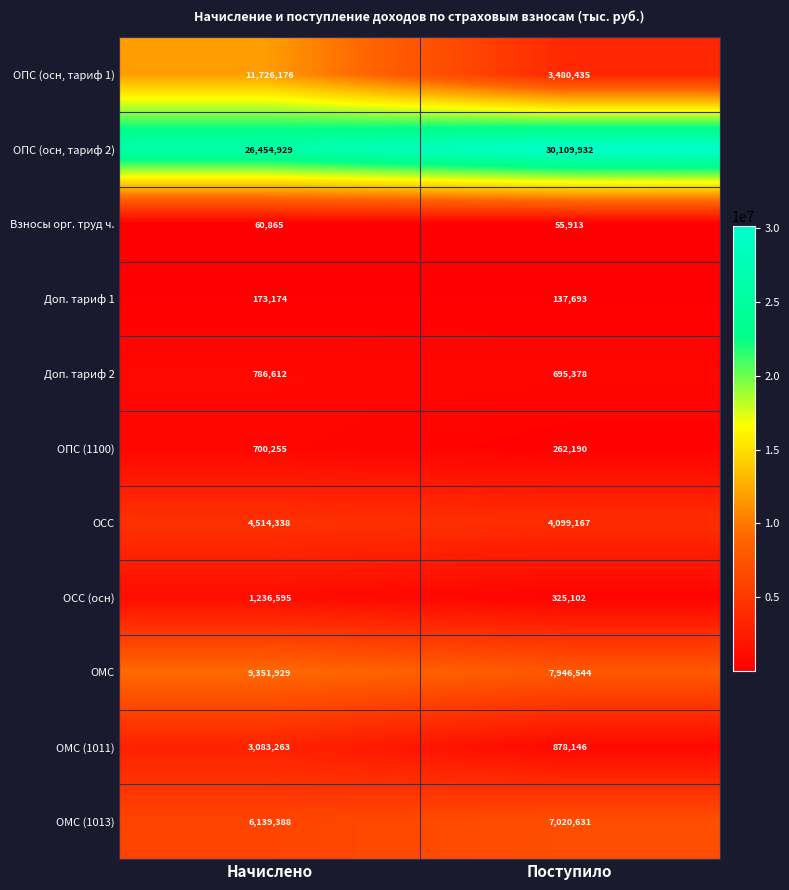

Is it true that ОПС (осн, тариф 2) equals 30109932 at Поступило?

True